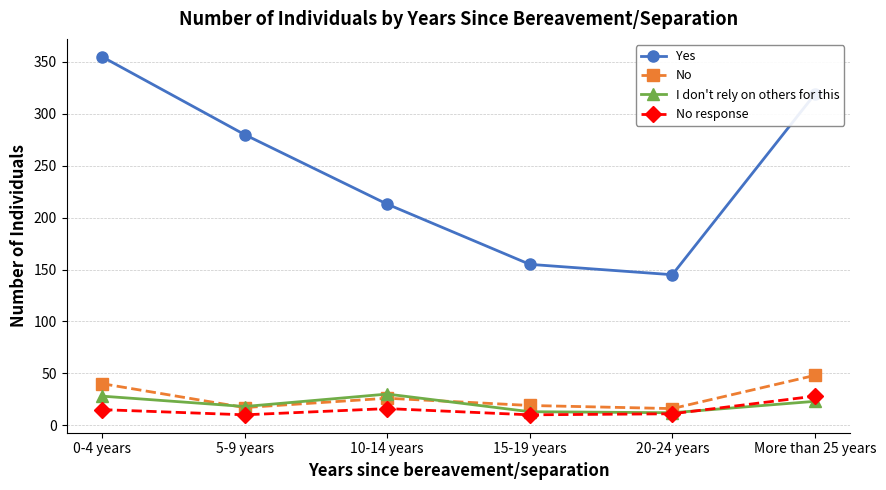

What is the greatest value displayed?

355